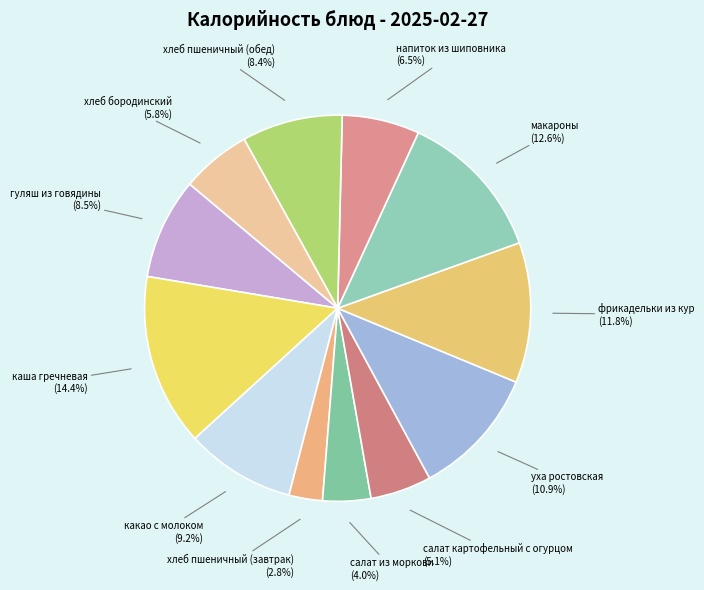

To the nearest percent, what is the combined percentage of фрикадельки из кур and салат из моркови?

16%